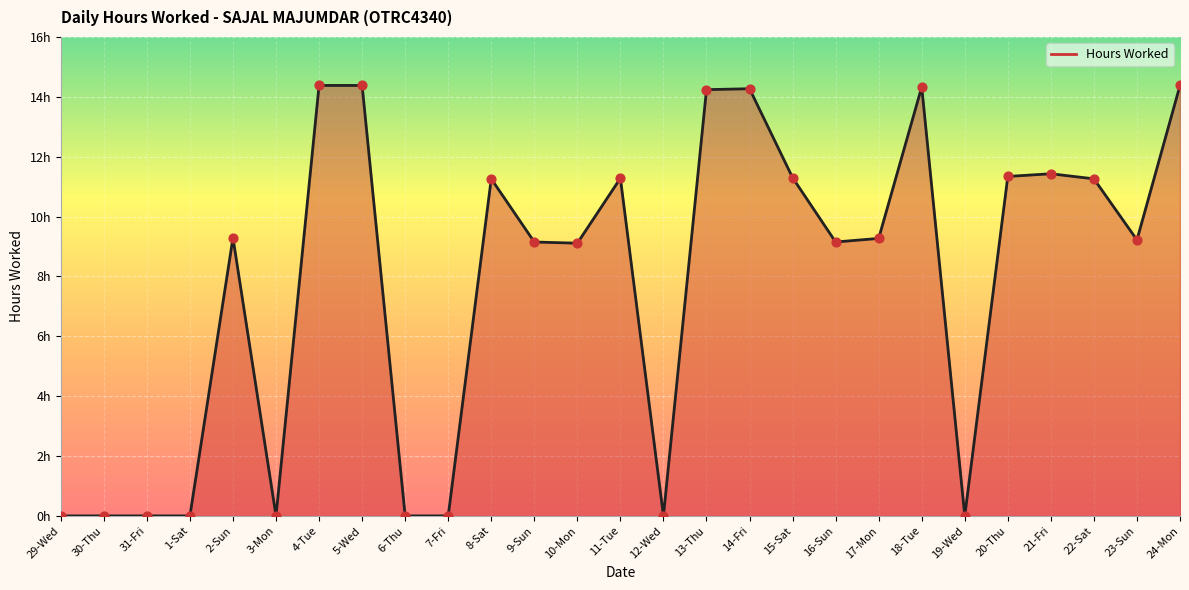

Is this an area chart (filled region under the line)?

Yes